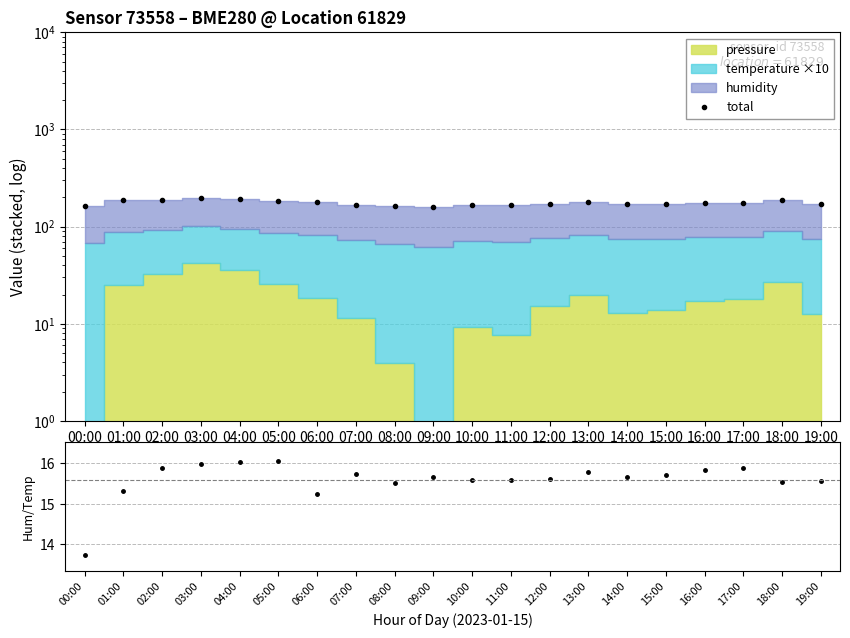

What is the label of the 20th point from the right?

00:00